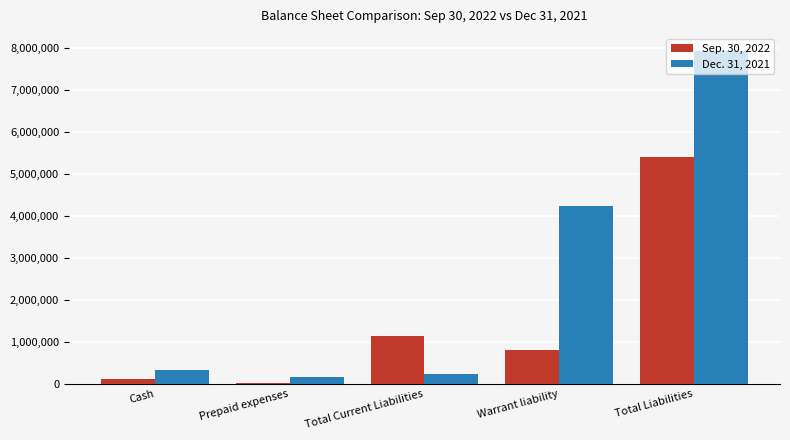

Which category has the highest value across all series?

Total Liabilities